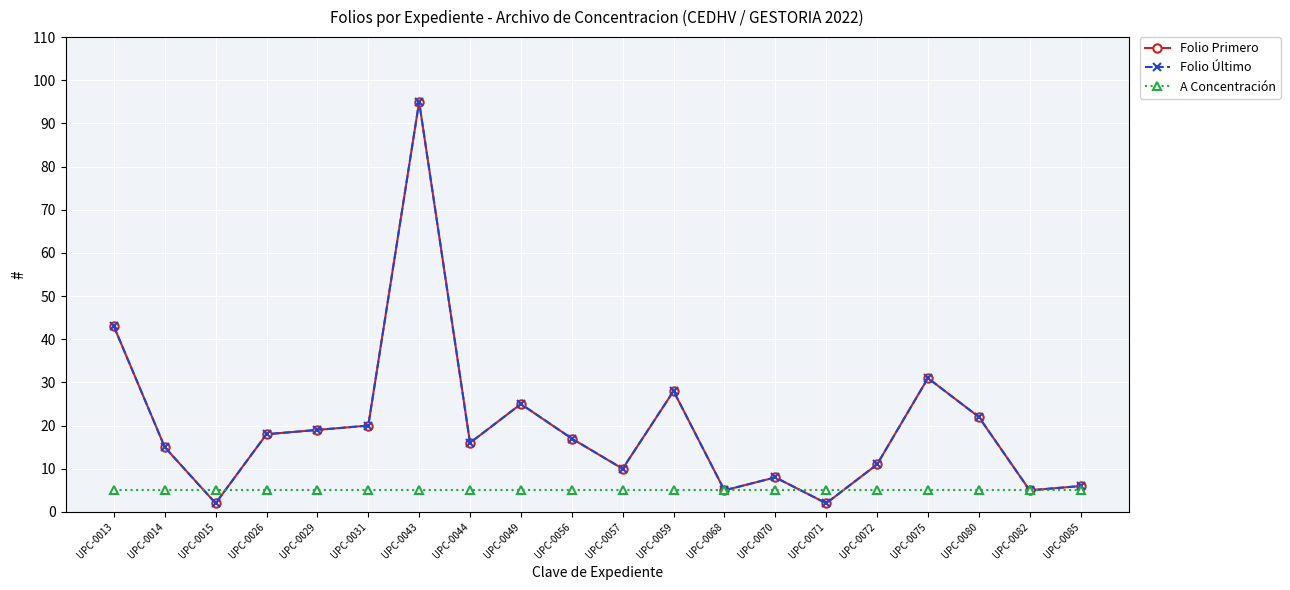

At which category does Folio Último reach its first local valley?

UPC-0015